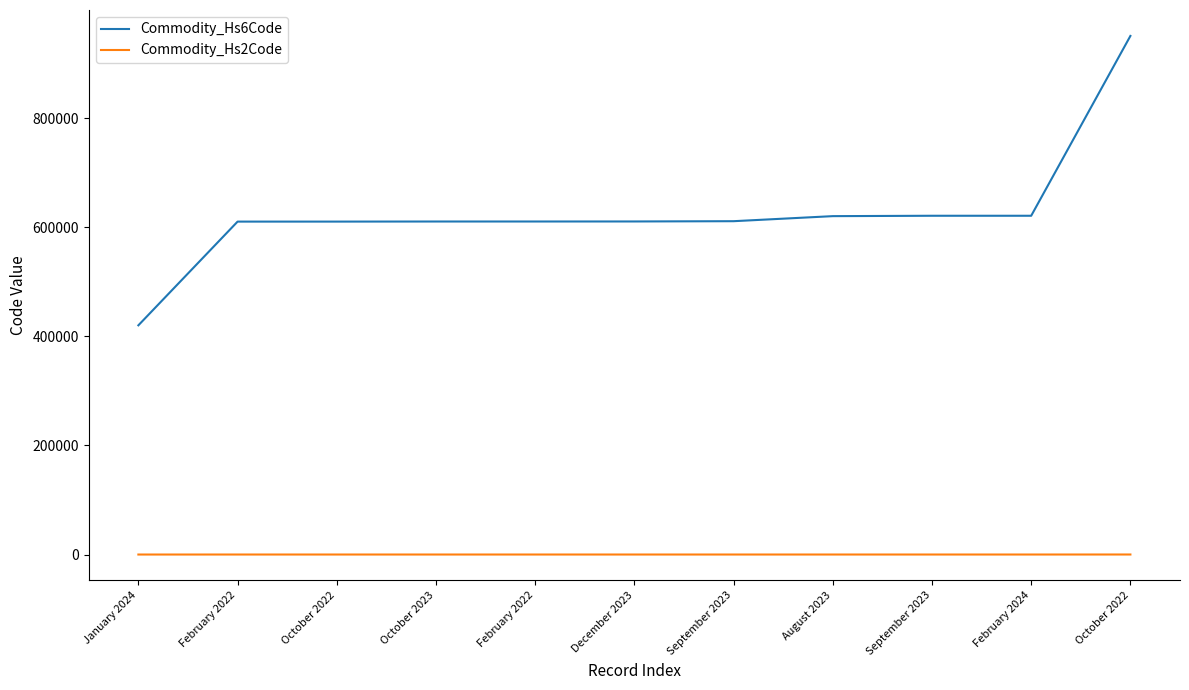

How many lines are shown in the chart?

2